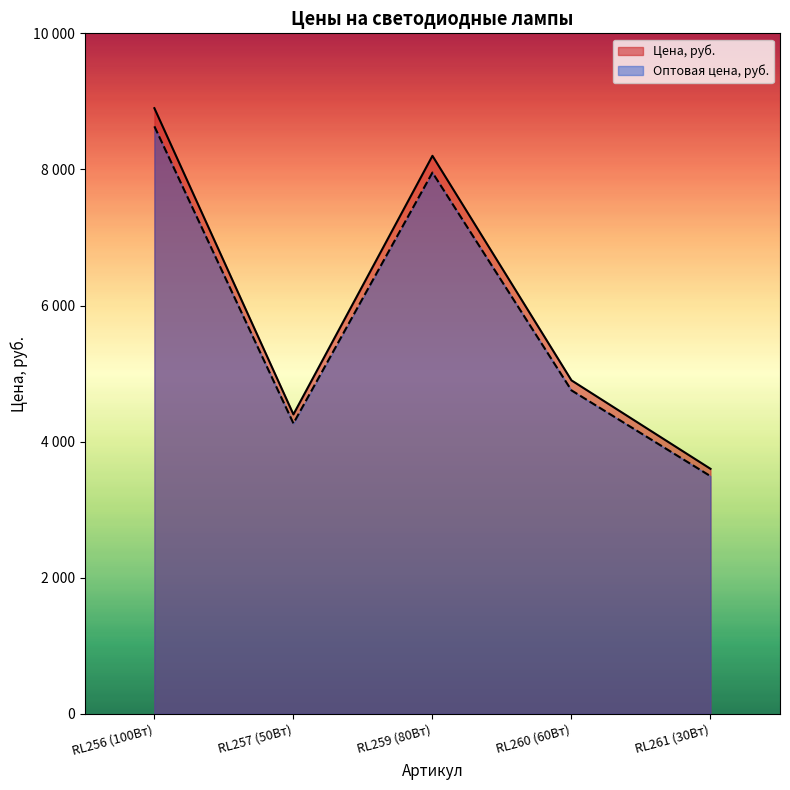

True or false: Цена, руб. and Оптовая цена, руб. cross at least once.

False